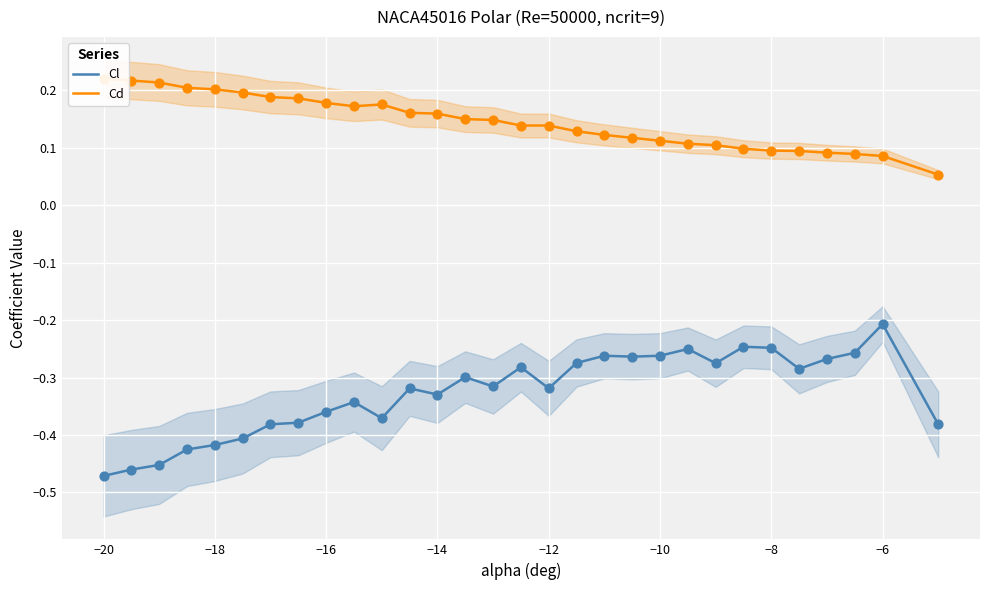

At which label is Cl closest to 0?

−6